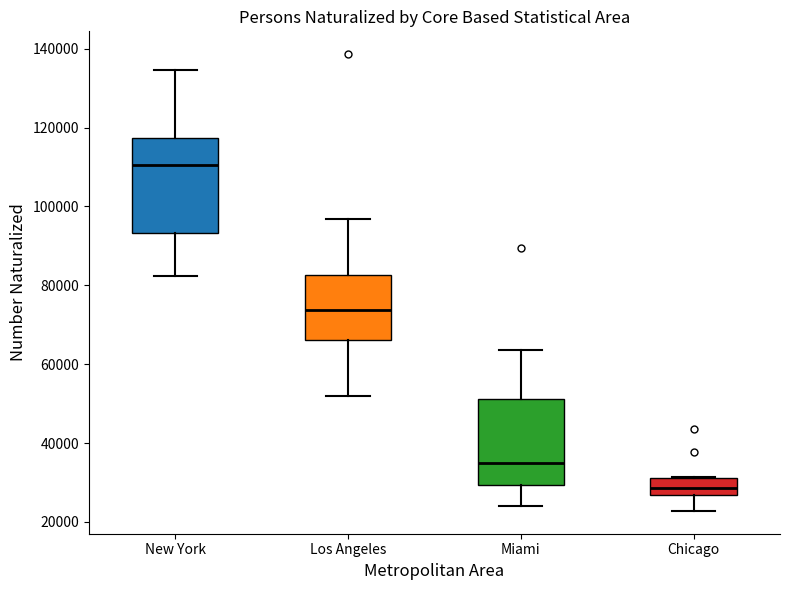

Reading left to right, read every box against the y-axis: the position of its median line, the range the box covers, and the ends of its whiskers. The values are not printed on the chart, so give them approximately, as read against the axis.

New York: median 110000, box 94000 to 118000, whiskers 82000 to 134000
Los Angeles: median 74000, box 66000 to 82000, whiskers 52000 to 96000
Miami: median 34000, box 30000 to 52000, whiskers 24000 to 64000
Chicago: median 28000, box 26000 to 32000, whiskers 22000 to 32000